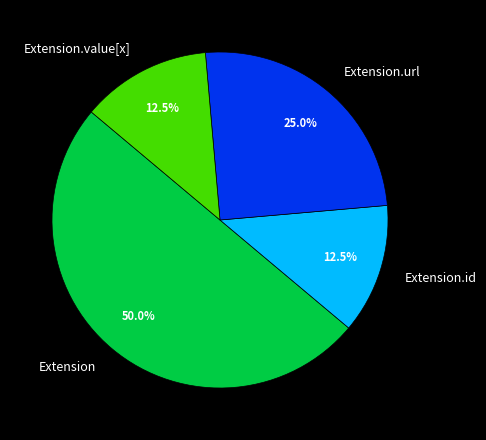

Between Extension.value[x] and Extension.url, which is larger?

Extension.url